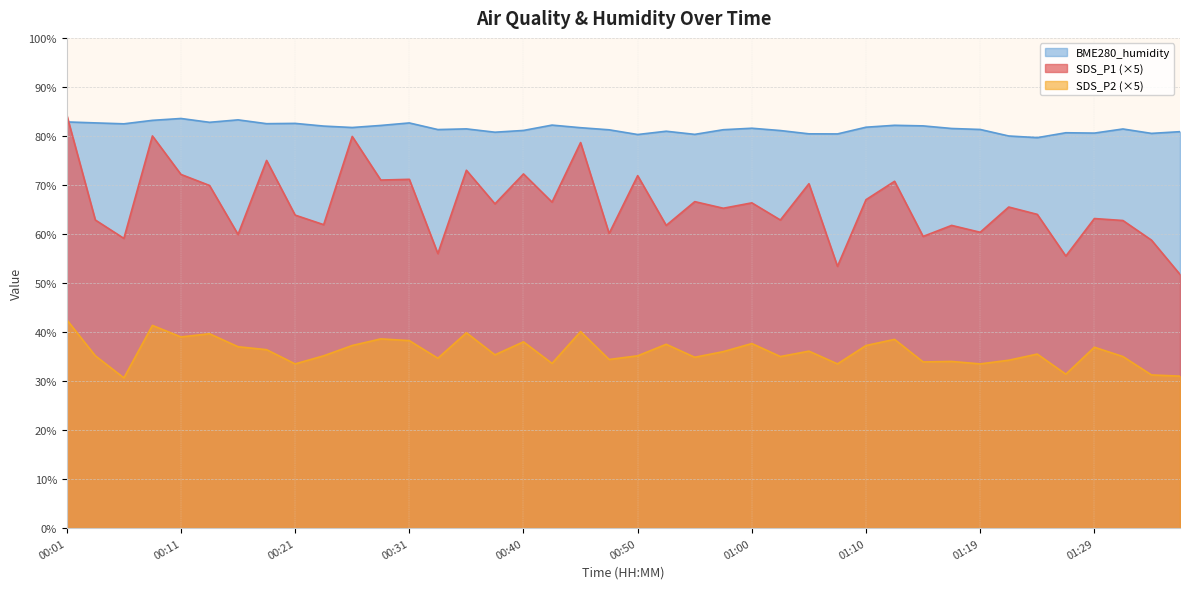

Reading left to right, extract all data points from this chart.

SDS_P1: 84.2	62.9	59.1	80.0	72.2	69.9	59.9	75.0	63.8	61.9	79.9	71.0	71.2	56.0	73.0	66.2	72.2	66.5	78.7	60.1	71.9	61.8	66.6	65.2	66.3	62.9	70.2	53.4	67.0	70.8	59.5	61.8	60.4	65.5	64.0	55.5	63.2	62.8	58.8	51.8
SDS_P2: 42.5	35.1	30.6	41.3	39.0	39.6	37.0	36.4	33.5	35.1	37.2	38.6	38.2	34.6	39.9	35.4	38.0	33.6	40.1	34.4	35.1	37.5	34.9	36.0	37.6	35.0	36.1	33.5	37.2	38.5	33.9	34.0	33.5	34.2	35.5	31.4	36.9	35.0	31.2	31.0
BME280_humidity: 82.9	82.7	82.5	83.2	83.6	82.8	83.3	82.5	82.6	82.0	81.7	82.1	82.7	81.3	81.4	80.8	81.1	82.2	81.7	81.2	80.3	81.0	80.3	81.3	81.6	81.1	80.4	80.4	81.8	82.2	82.0	81.5	81.3	80.0	79.7	80.7	80.6	81.4	80.5	80.9